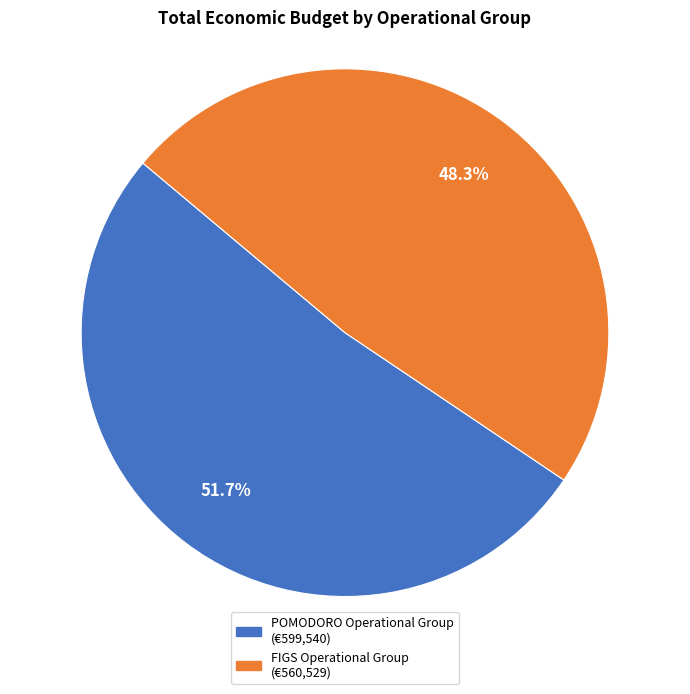

To the nearest percent, what is the difference between the largest and smallest slice percentages?

3%